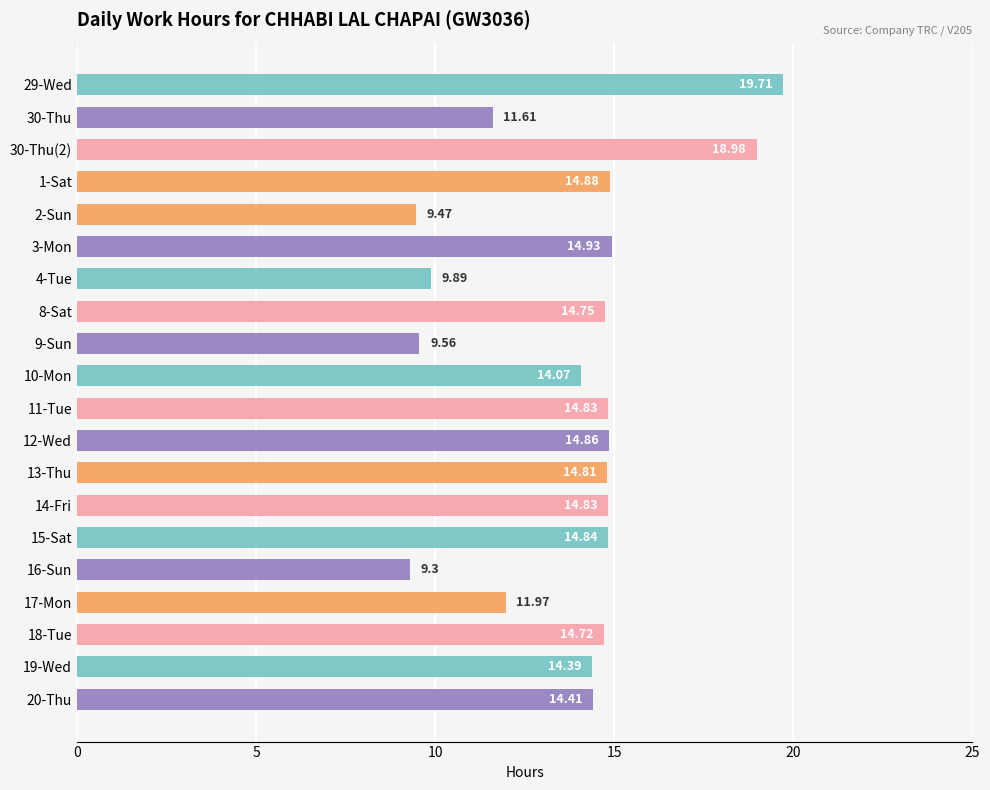

What is the difference between the values at 9-Sun and 17-Mon?

2.4